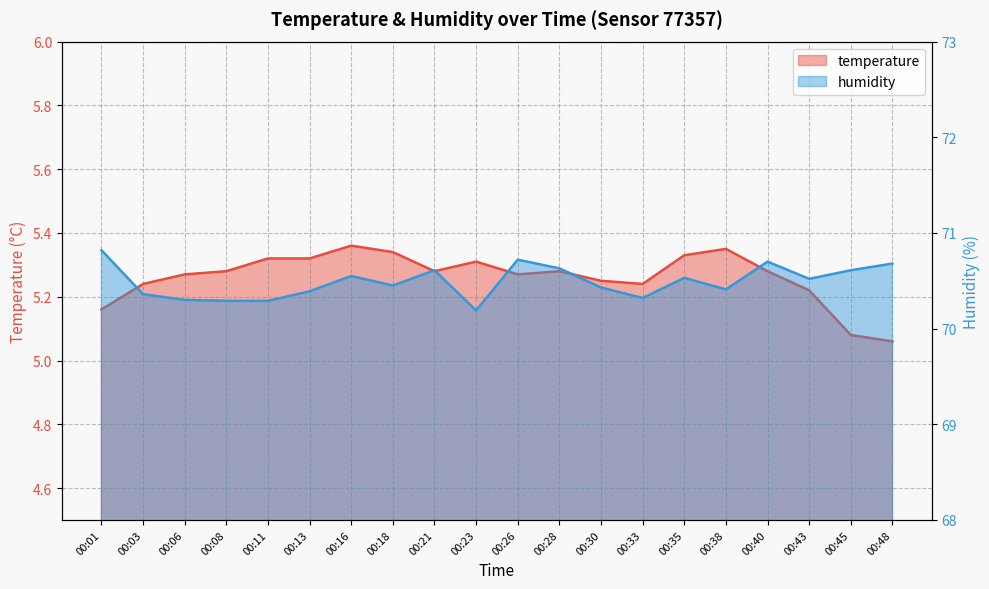

Where is the first local maximum for humidity?

00:16